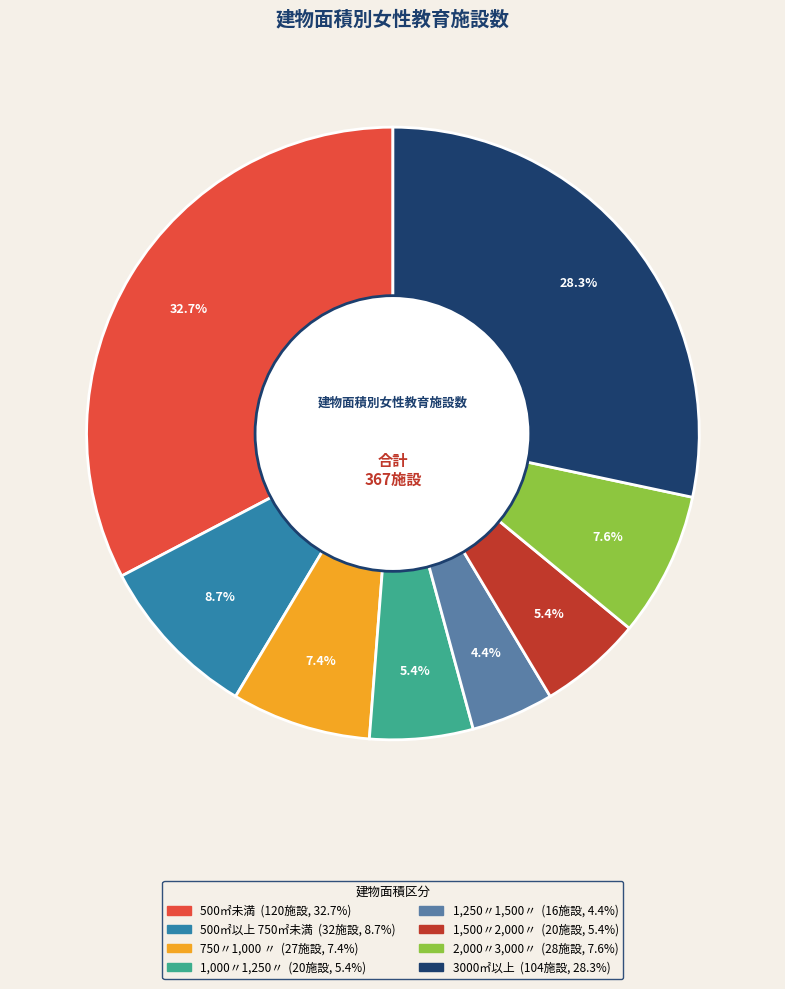

How many slices are in this pie chart?

8